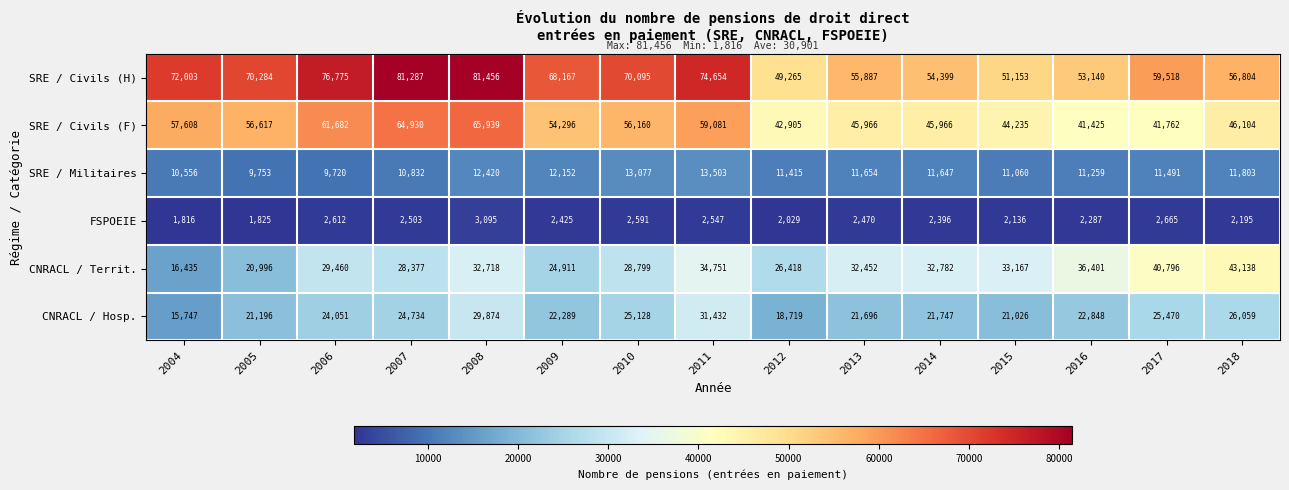

Where does the SRE / Militaires series first go above 11491?

2008